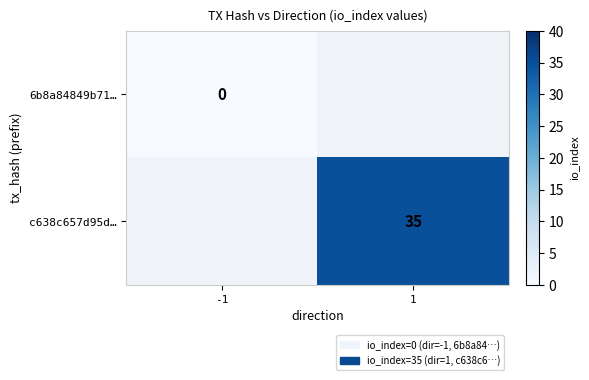

Which label corresponds to the largest value in the chart?

1